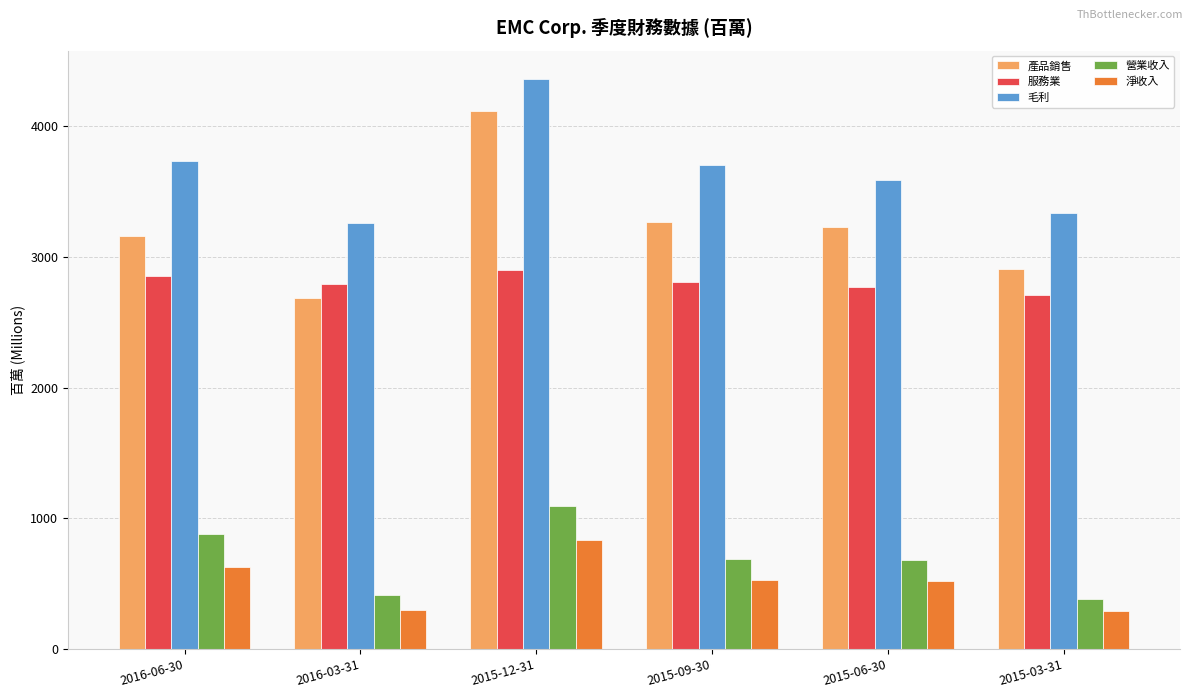

Is it true that 淨收入 equals 501 at 2015-12-31?

False